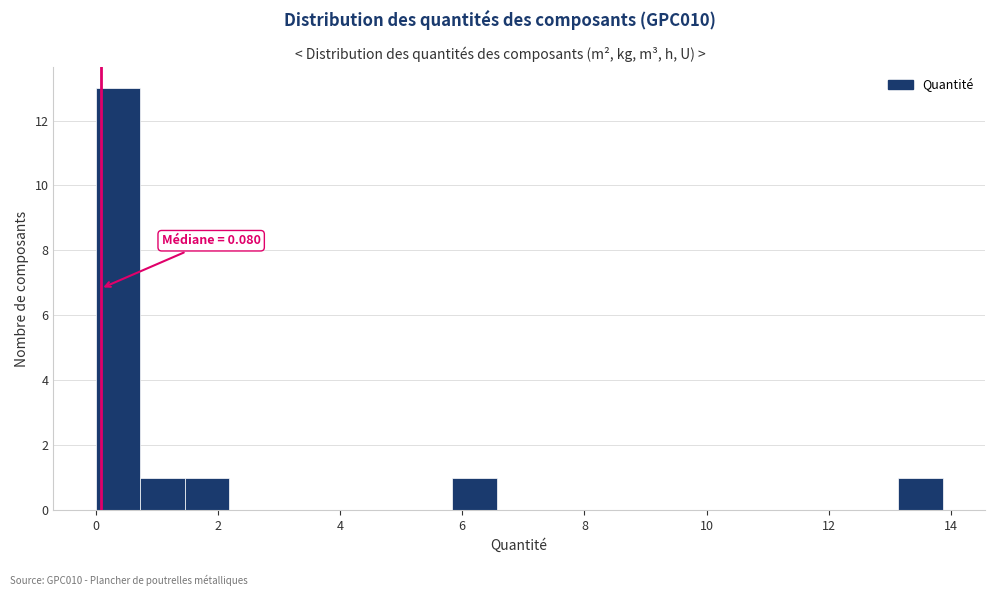

Read against the x-axis, roughly where is the centre of the tallest bar?

0.4